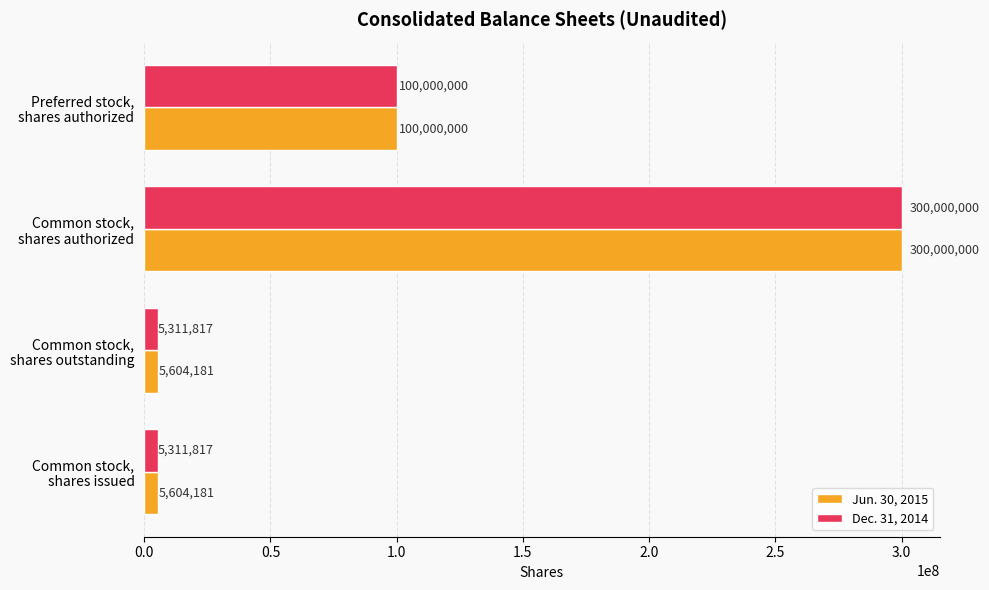

Which series has the largest total across all categories?

Jun. 30, 2015